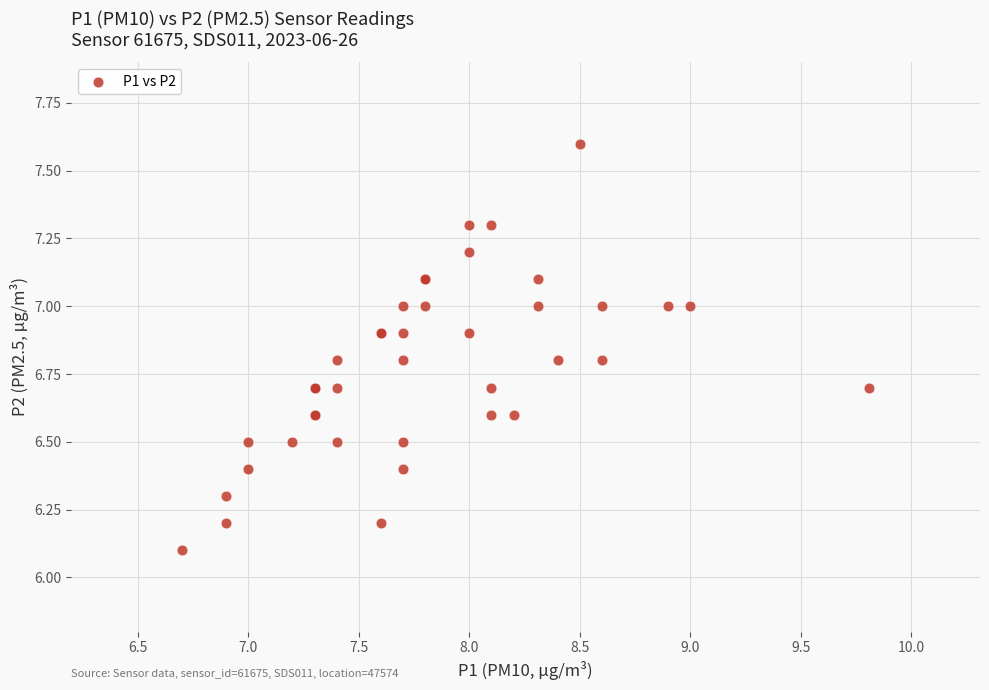

What Y value in the scatter plot is closest to 6?

6.1